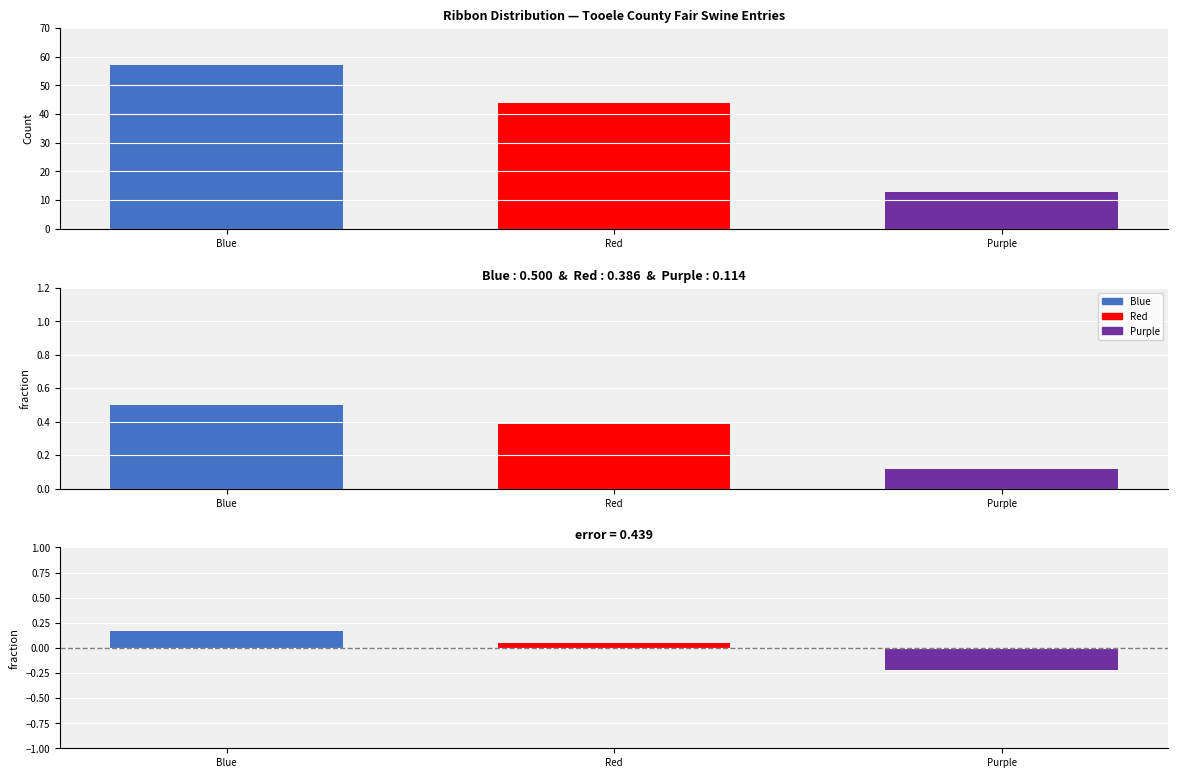

What is the value of the Residual bar at the 2nd from the left?

0.1